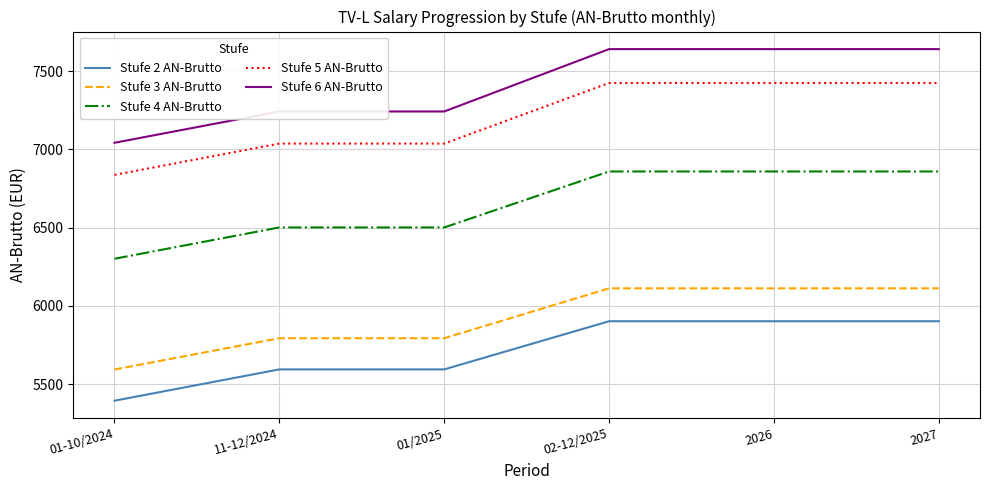

What is the difference between the highest and lowest values at 01/2025?

1647.9